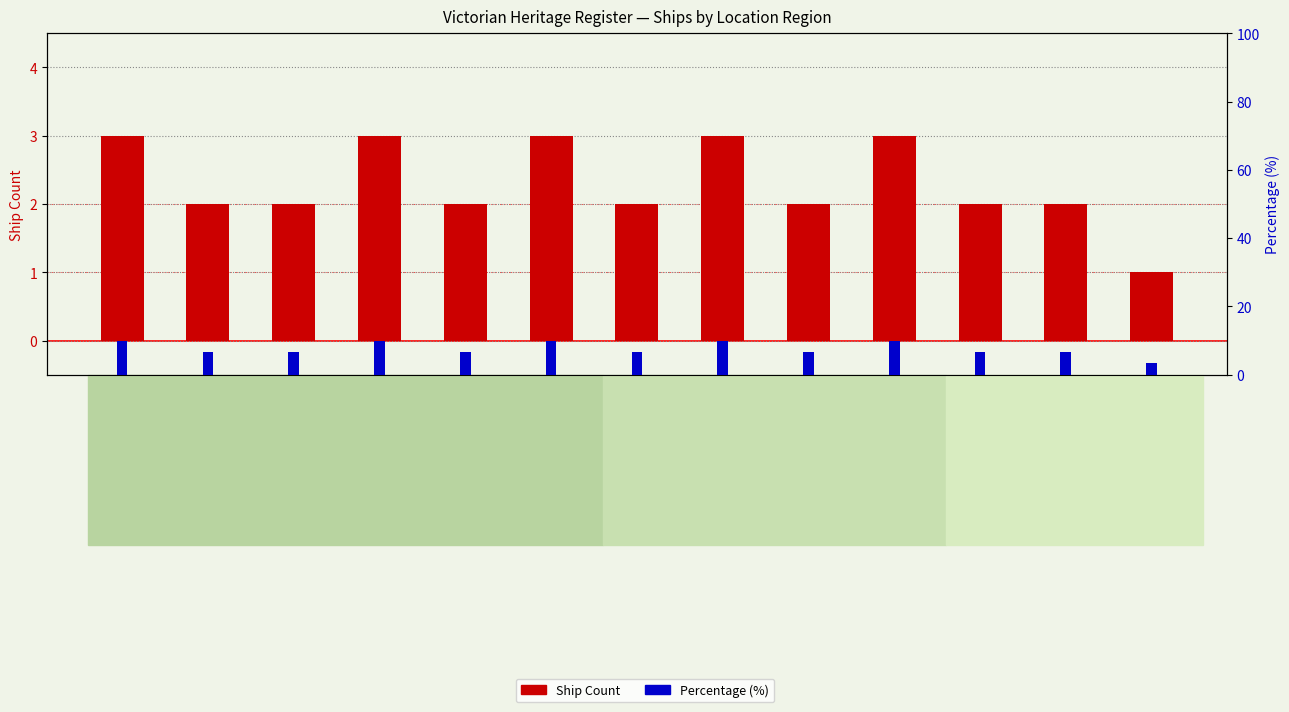

List the series in order of their overall mean, highest first.

Percentage, Ship Count